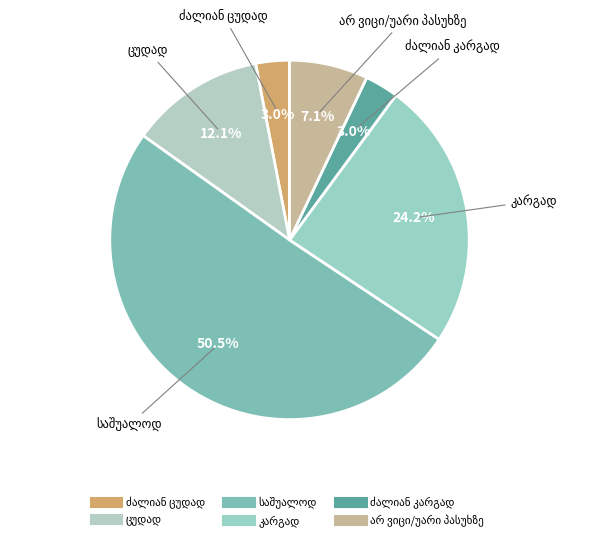

To the nearest percent, what is the difference between the largest and smallest slice percentages?

47%